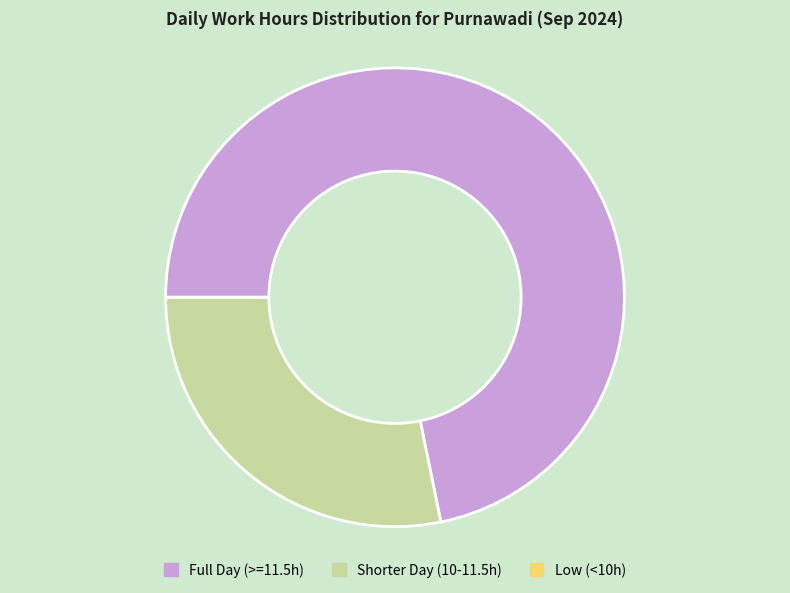

Which category has the biggest portion of the pie?

Full Day (>=11.5h)